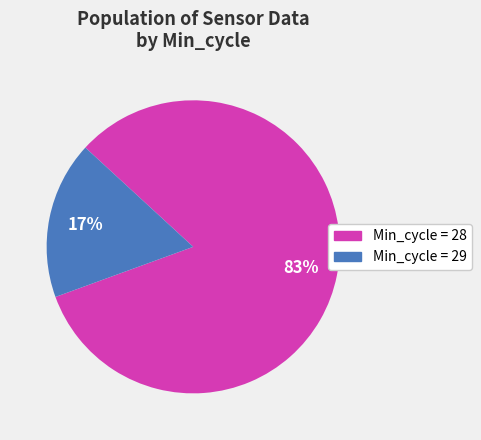

To the nearest percent, what is the average slice percentage?

50%